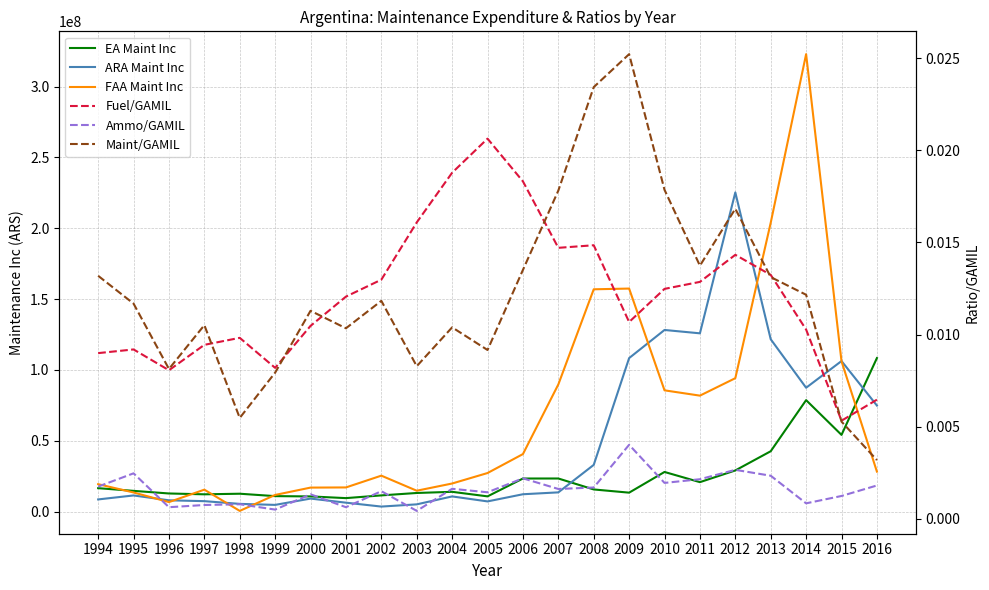

How many values in the FAA Maint Inc series exceed 27226615?

12